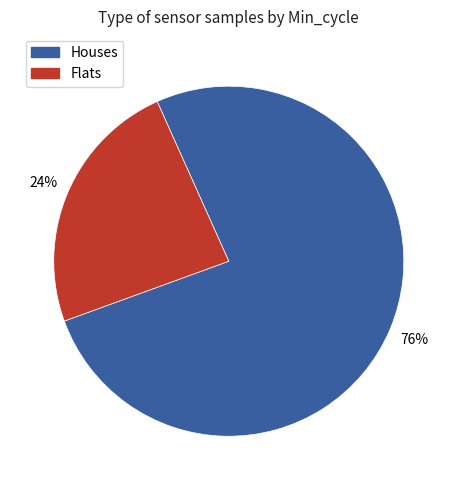

Approximately how many times larger is the value at Flats compared to Houses?

0.3